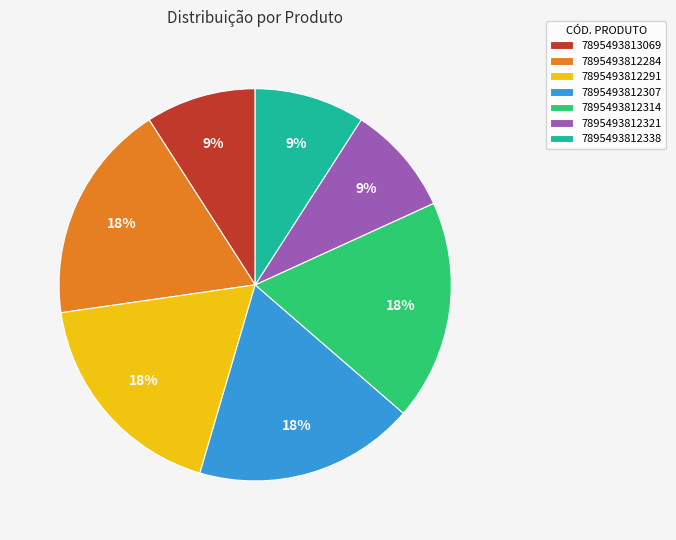

Is there a majority slice in this chart?

No